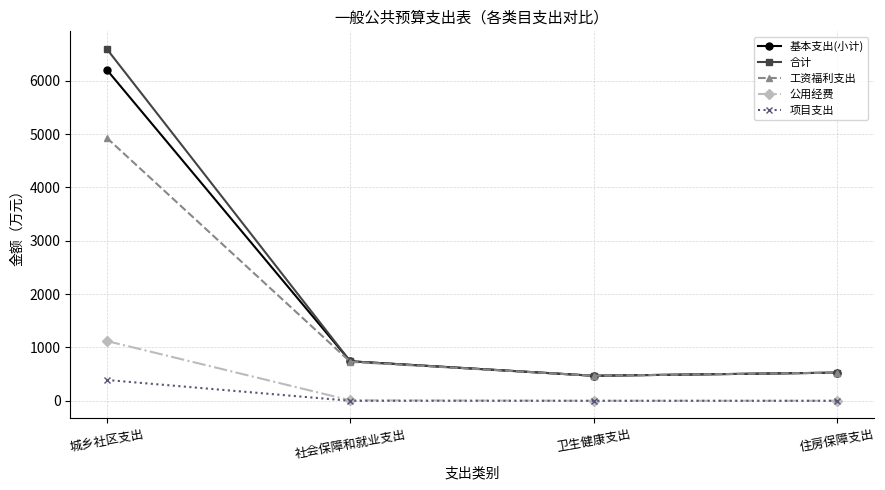

Rank the series by their maximum value, from lowest to highest.

项目支出, 公用经费, 工资福利支出, 基本支出(小计), 合计